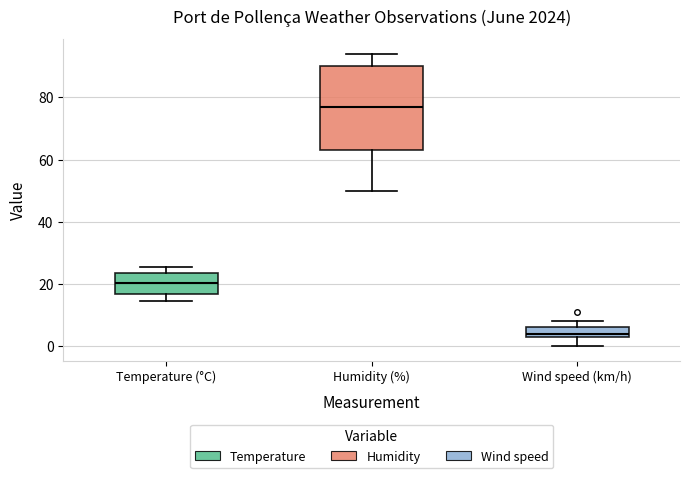

Reading left to right, transcribe this box plot: for each box, give where its median line is, the range the box spans, and where its two whiskers end, as read against the y-axis. The values are not printed on the chart, so give them approximately, as read against the axis.

Temperature (°C): median 20, box 16 to 24, whiskers 14 to 26
Humidity (%): median 78, box 64 to 90, whiskers 50 to 94
Wind speed (km/h): median 4 (just above the box's lower edge), box 4 to 6, whiskers 0 to 8